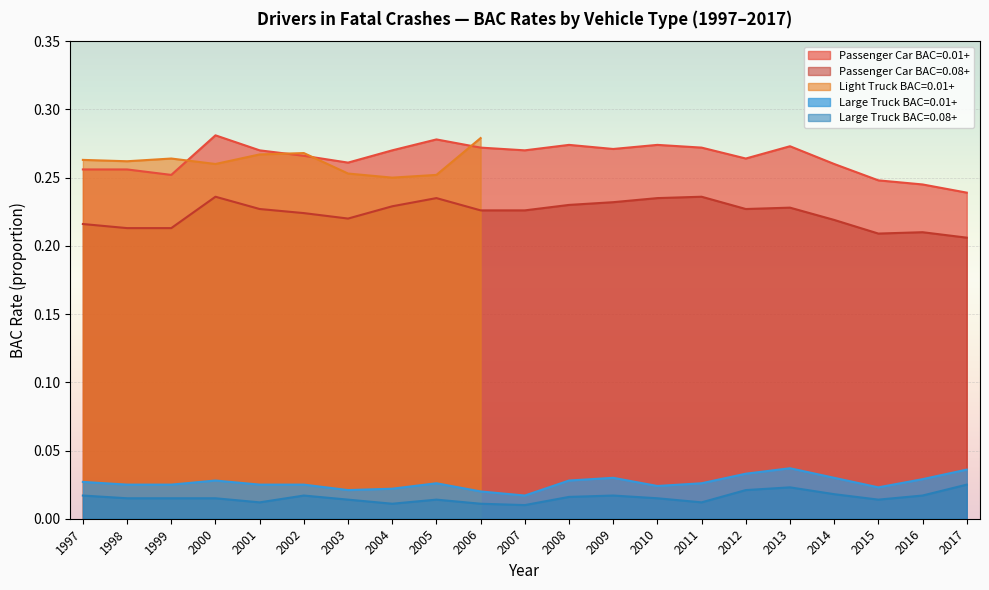

The Passenger Car BAC=0.01+ series shows 0.1 at 2007. True or false?

False